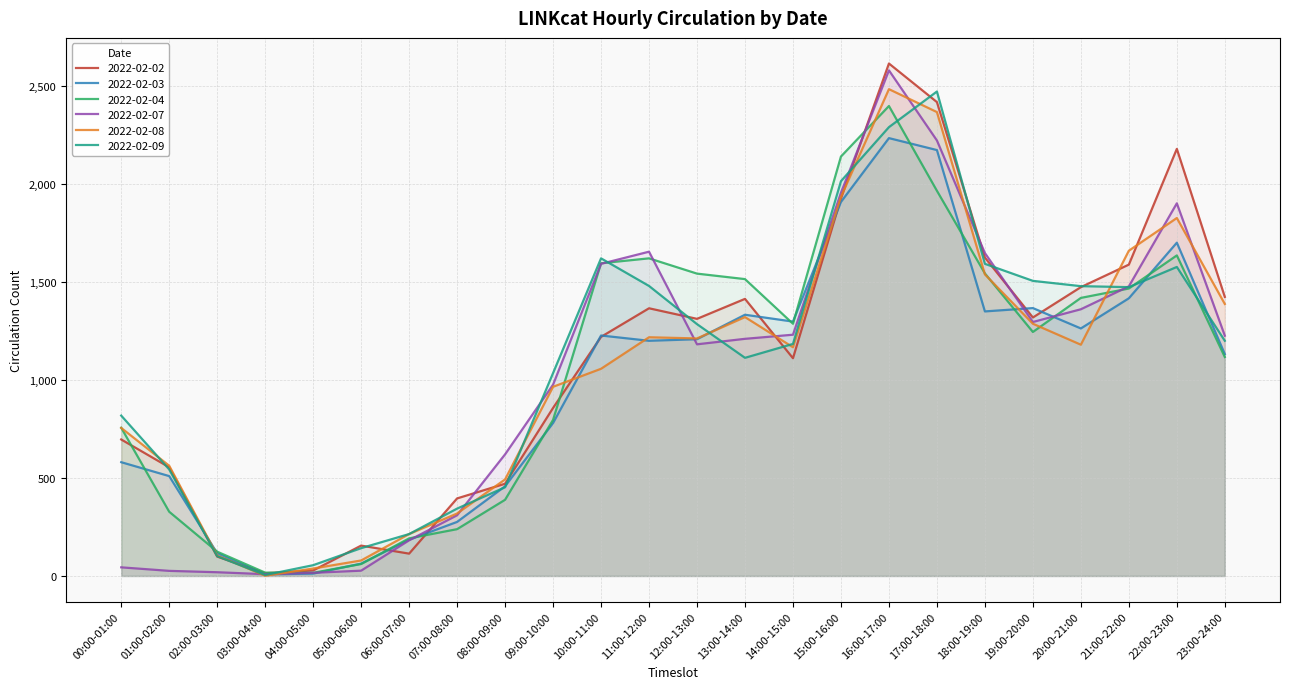

At how many categories does at least one series exceed 1341?

13